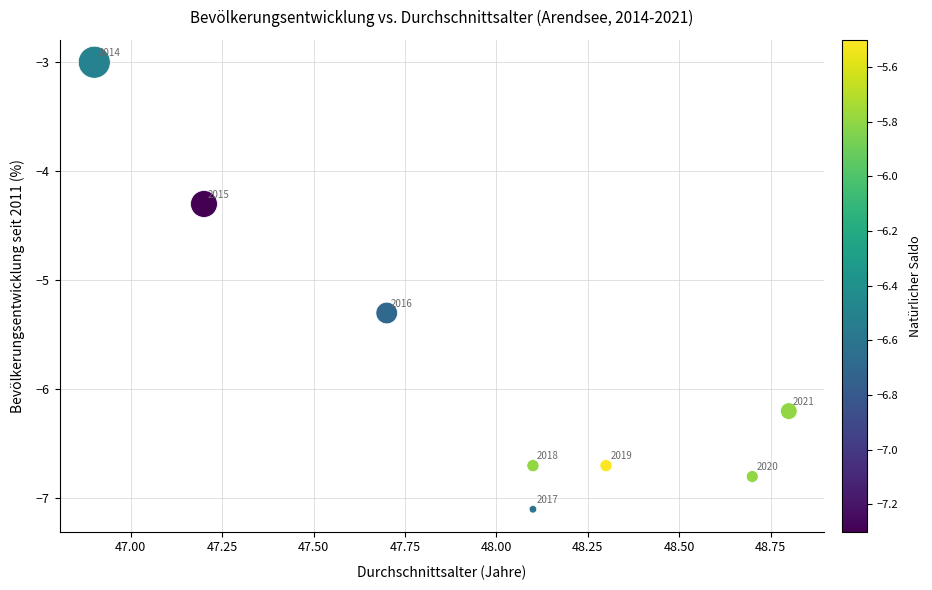

What is the range of X values (max minus min)?

1.9